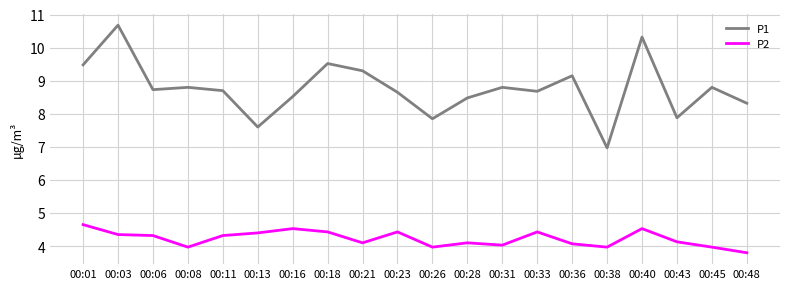

Rank the series by their average value, from lowest to highest.

P2, P1